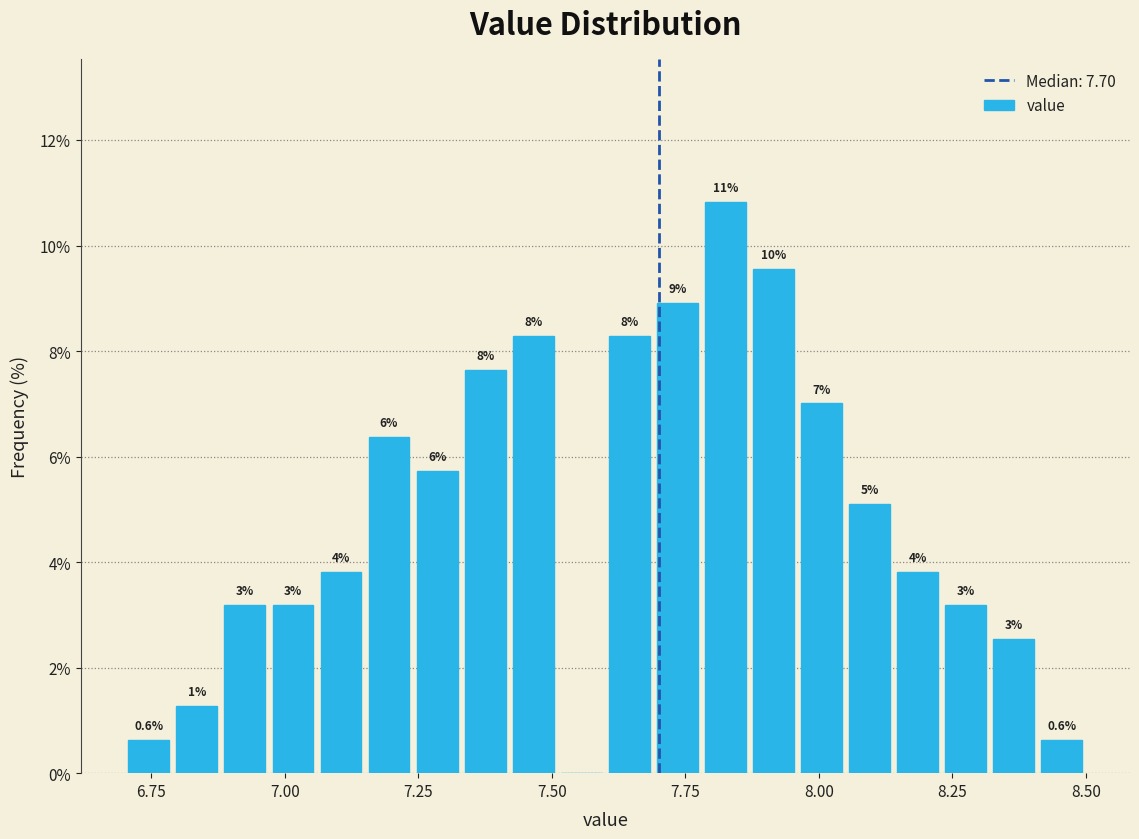

Around what value on the x-axis is the tallest bar? Give the approximate position of its centre, as read against the axis.

7.85